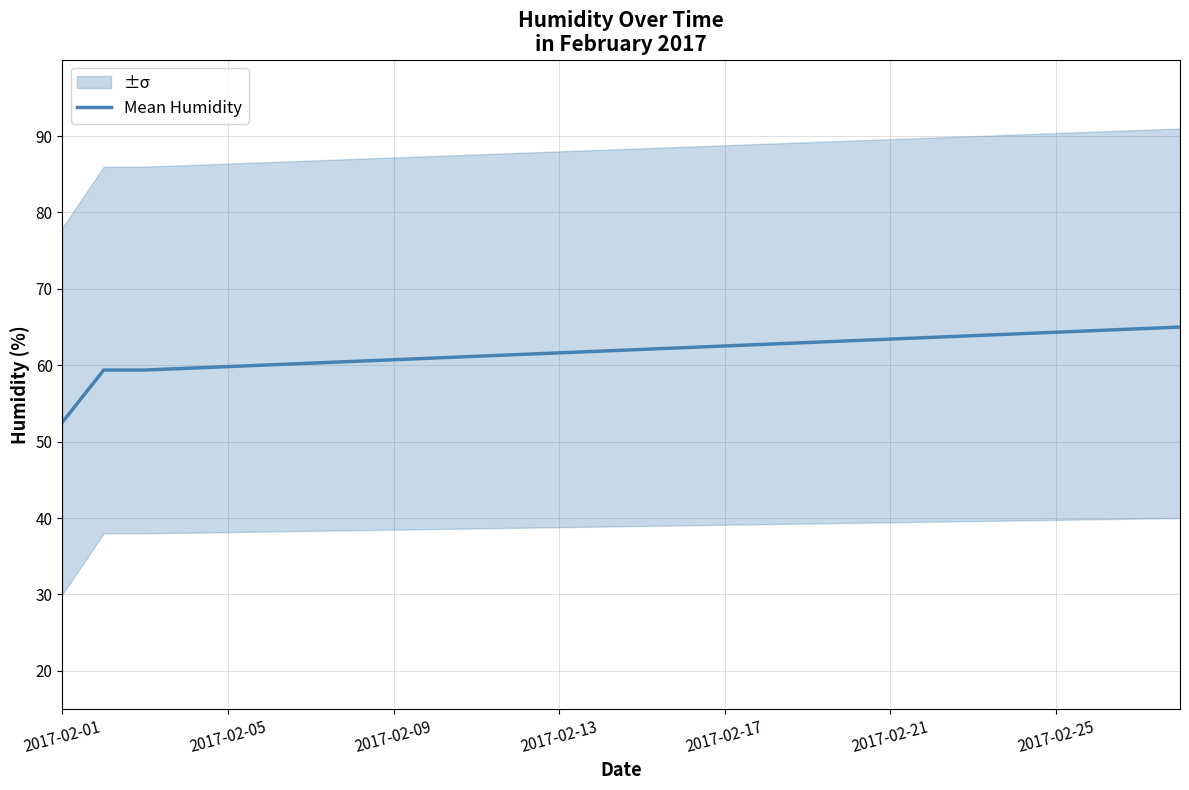

The Mean Humidity series shows 88.8 at 2017-02-05. True or false?

False